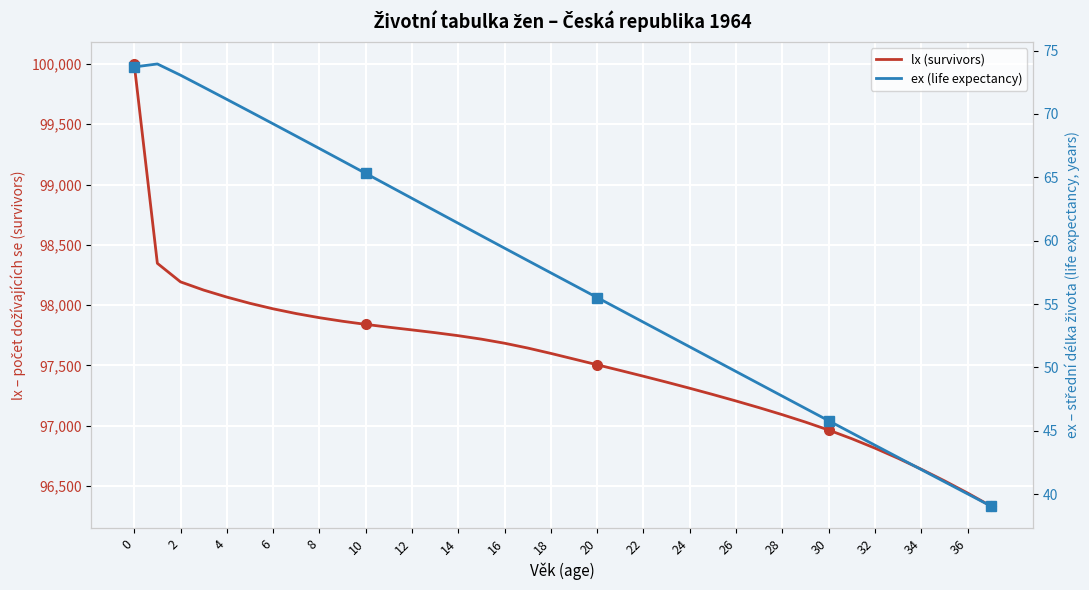

What are all the series names shown in the legend?

lx (survivors), ex (life expectancy)